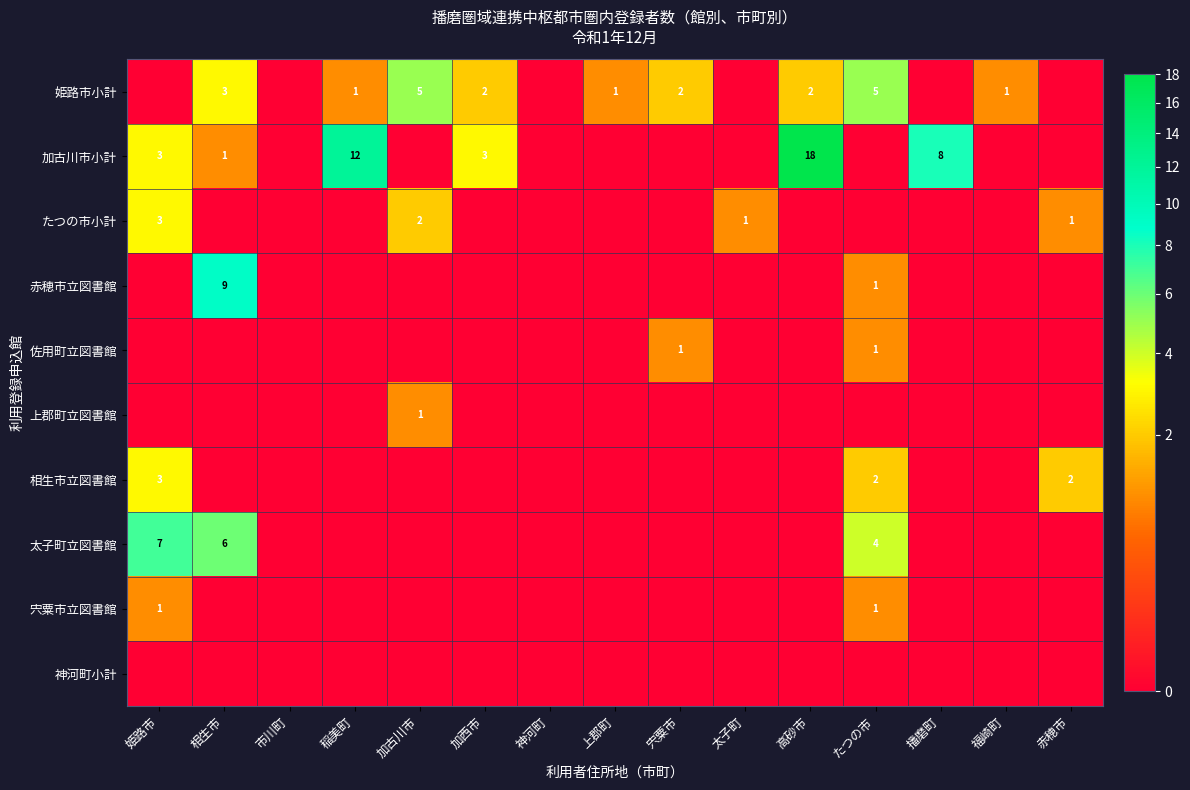

What is the sum of the 加古川市小計 values at 相生市 and 播磨町?

9